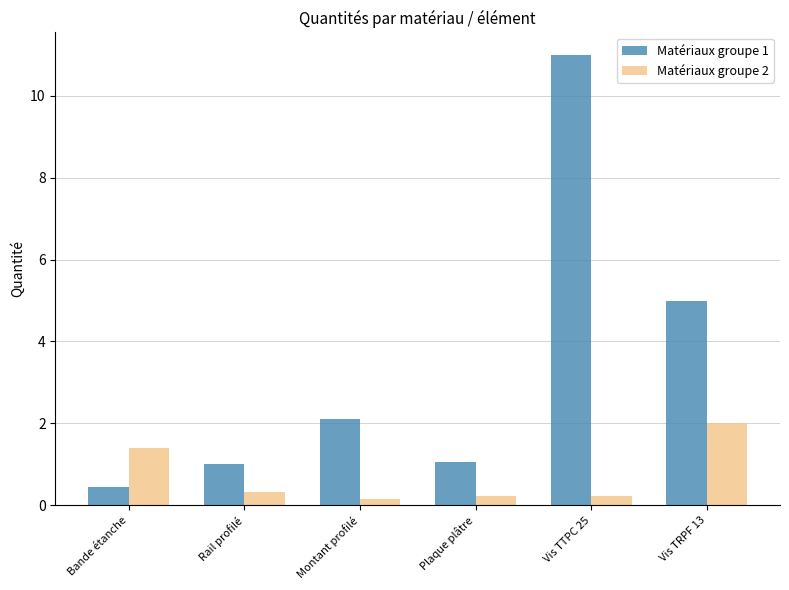

The Matériaux groupe 1 series shows 1.6 at Plaque plâtre. True or false?

False